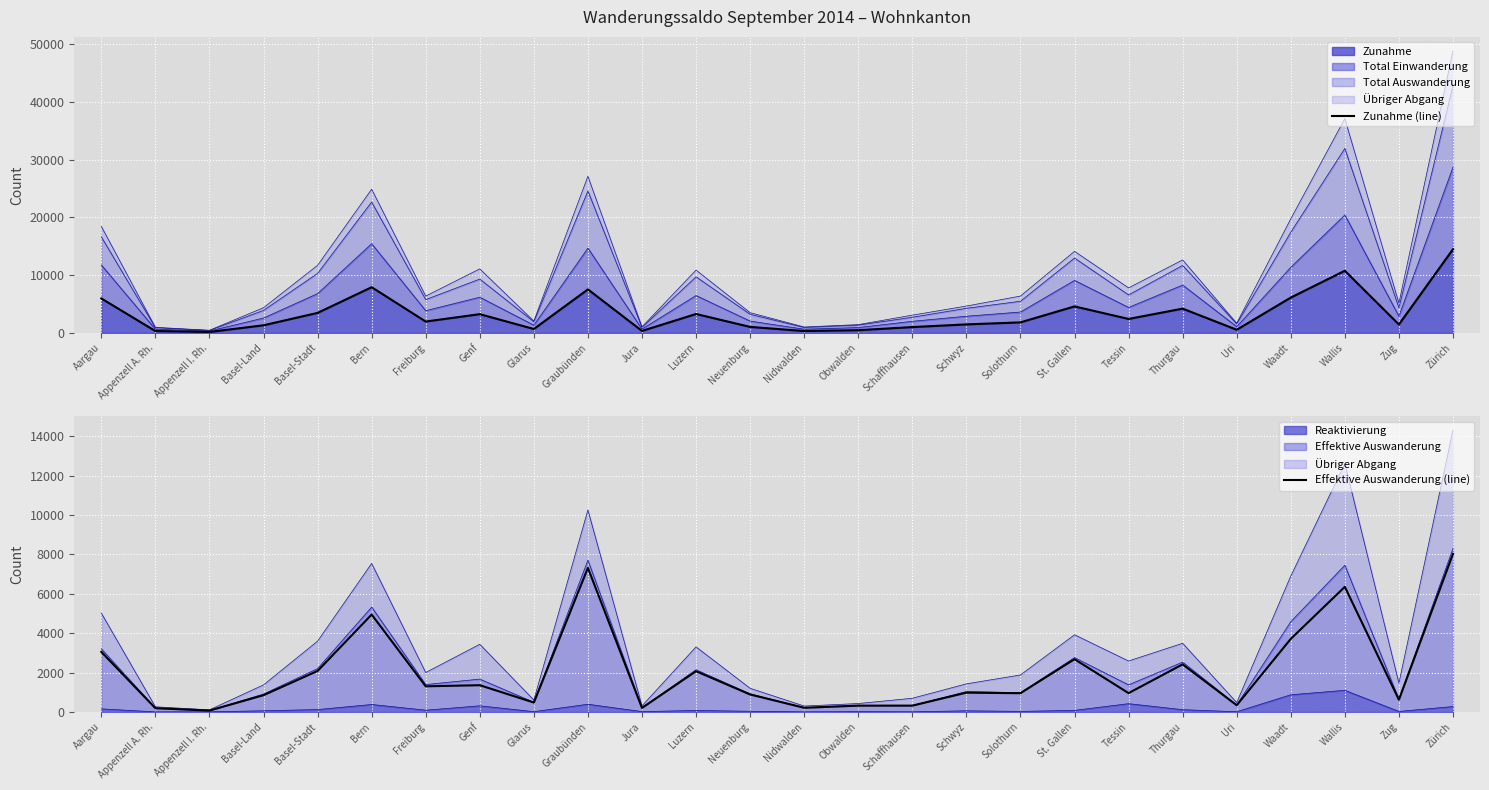

Is the value of Zunahme (line) at Genf greater than the value of Effektive Auswanderung (line) at Appenzell I. Rh.?

Yes